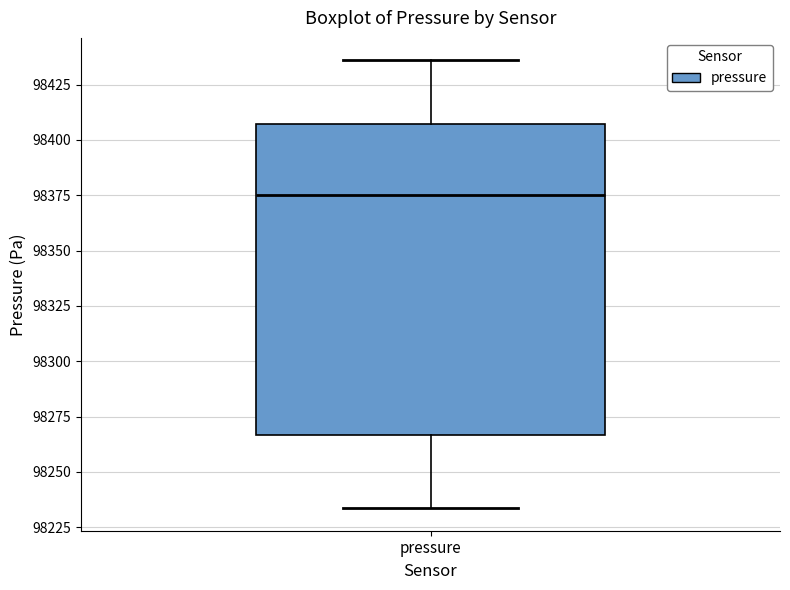

Transcribe this box plot: give where the median line is, the range the box spans, and where the two whiskers end, as read against the y-axis. The values are not printed on the chart, so give them approximately, as read against the axis.

median 98375, box 98265 to 98405, whiskers 98235 to 98435